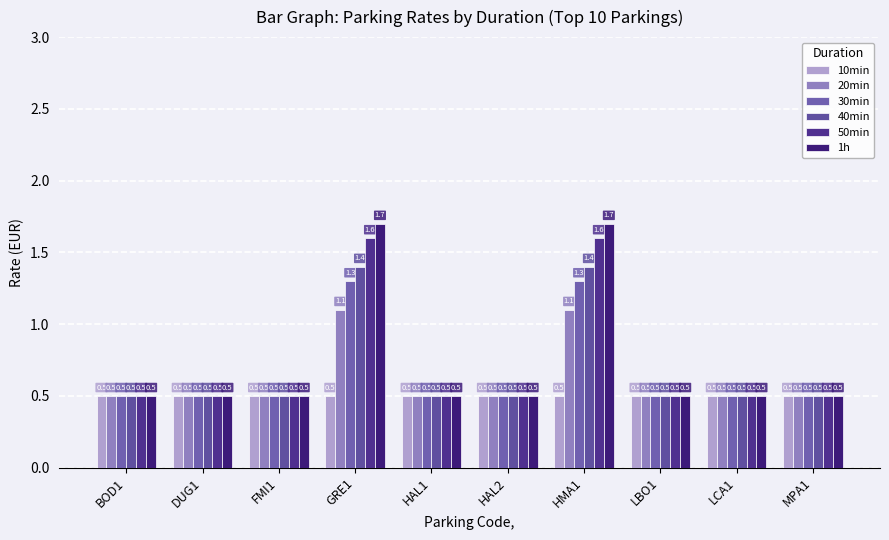

At which category is the sum across all series the highest?

GRE1